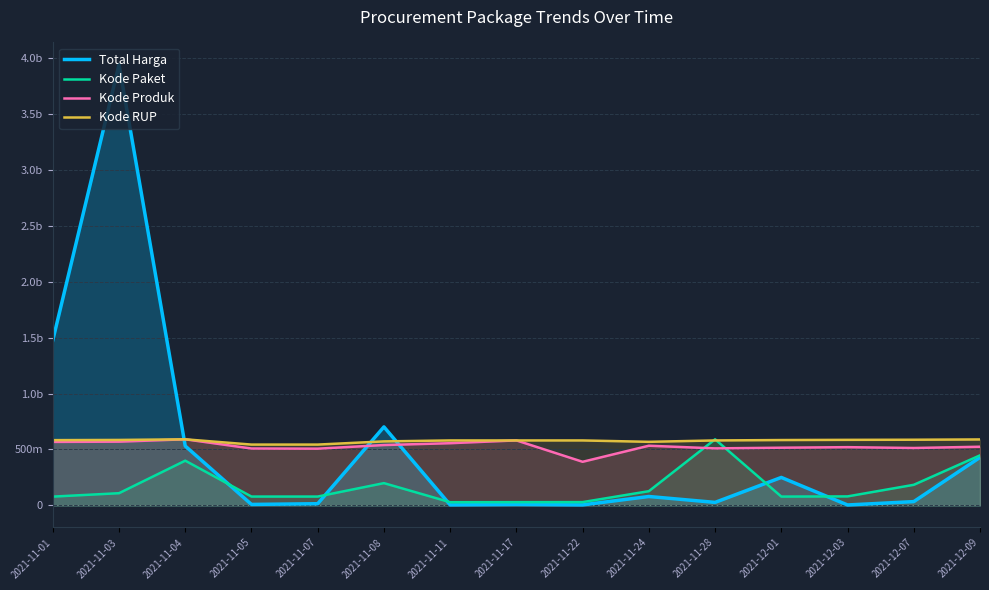

List the labels in order of Kode Paket value, smallest first.

2021-11-11, 2021-11-17, 2021-11-22, 2021-11-01, 2021-12-01, 2021-11-05, 2021-11-07, 2021-12-03, 2021-11-03, 2021-11-24, 2021-12-07, 2021-11-08, 2021-11-04, 2021-12-09, 2021-11-28